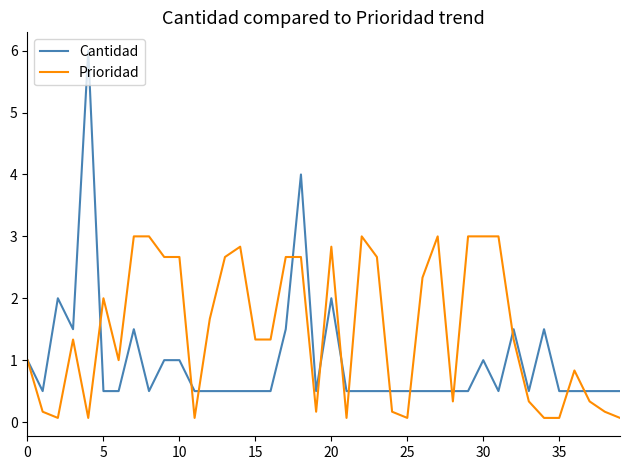

What is the maximum value for Cantidad?

6.0